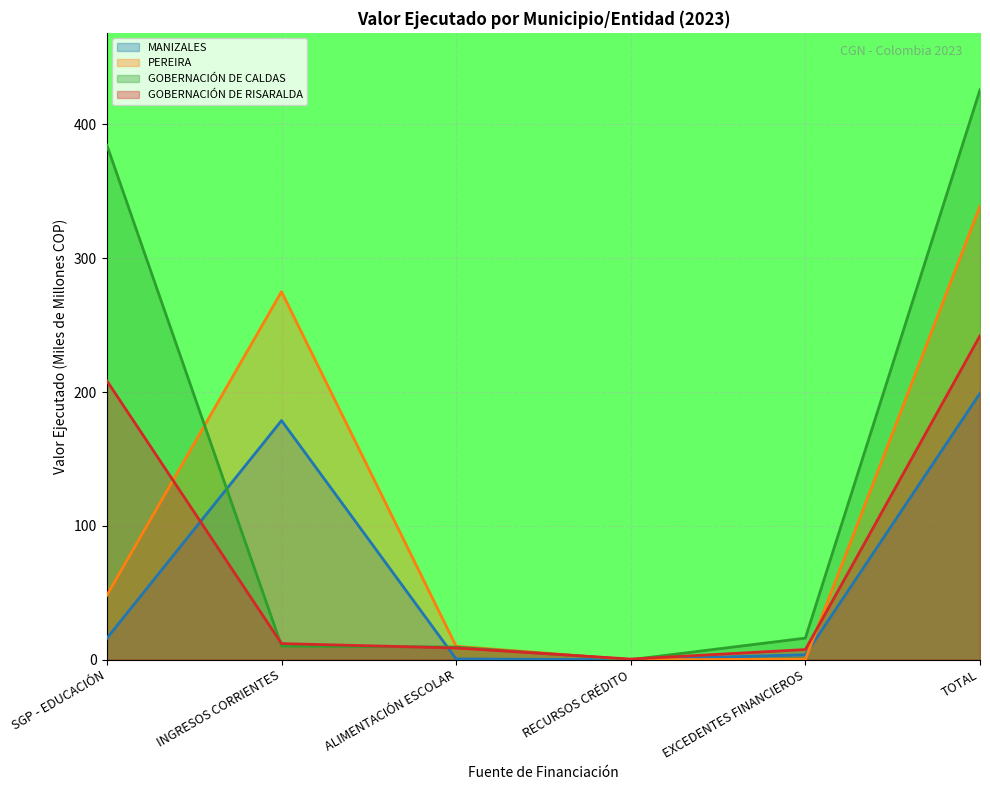

Reading left to right, transcribe all the data shown in this chart.

MANIZALES: SGP - EDUCACIÓN=16.0	INGRESOS CORRIENTES=178.7	ALIMENTACIÓN ESCOLAR=0.6	RECURSOS CRÉDITO=0.0	EXCEDENTES FINANCIEROS=3.7	TOTAL=199.0
PEREIRA: SGP - EDUCACIÓN=48.2	INGRESOS CORRIENTES=275.0	ALIMENTACIÓN ESCOLAR=10.1	RECURSOS CRÉDITO=0.0	EXCEDENTES FINANCIEROS=0.3	TOTAL=338.9
GOBERNACIÓN DE CALDAS: SGP - EDUCACIÓN=384.4	INGRESOS CORRIENTES=10.3	ALIMENTACIÓN ESCOLAR=9.5	RECURSOS CRÉDITO=0.0	EXCEDENTES FINANCIEROS=16.1	TOTAL=425.8
GOBERNACIÓN DE RISARALDA: SGP - EDUCACIÓN=208.4	INGRESOS CORRIENTES=12.0	ALIMENTACIÓN ESCOLAR=8.8	RECURSOS CRÉDITO=0.5	EXCEDENTES FINANCIEROS=7.6	TOTAL=242.0